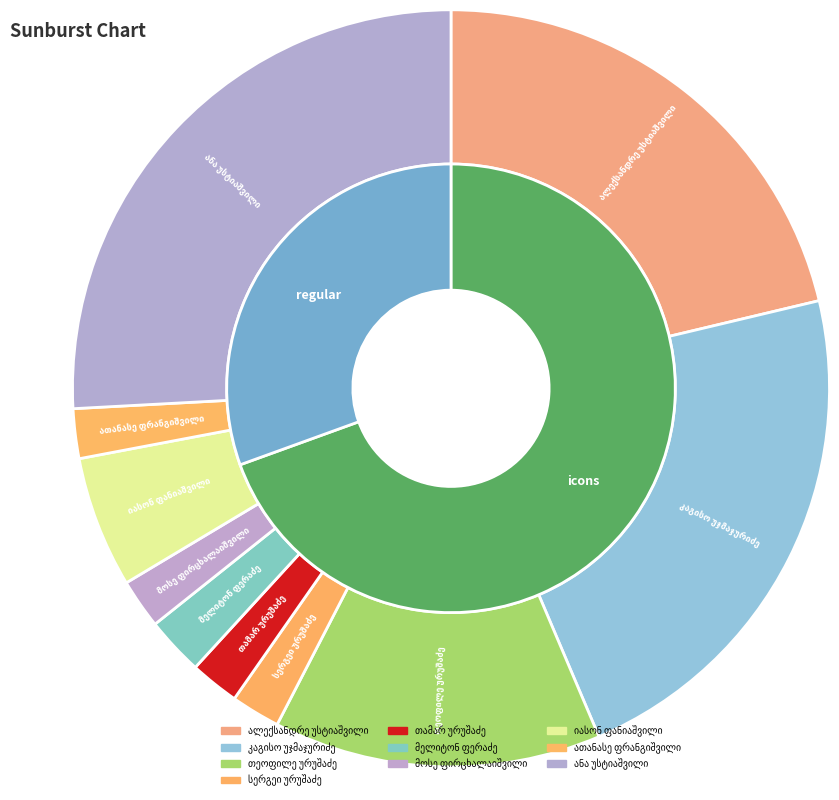

What is the total percentage of კაგისო უჯმაჯურიძე and მოსე ფირცხალაიშვილი?

24.4%